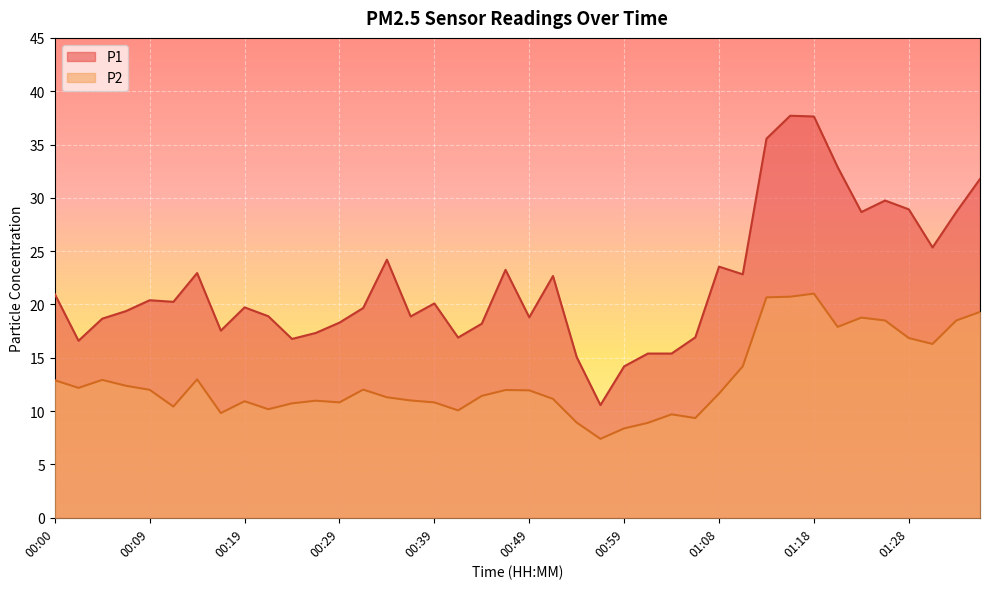

Reading right to left, extract all data points from this chart.

P1: 31.8	28.7	25.4	28.9	29.8	28.7	32.9	37.6	37.7	35.5	22.8	23.6	16.9	15.4	15.4	14.2	10.6	15.1	22.7	18.8	23.2	18.2	16.9	20.1	18.9	24.2	19.7	18.3	17.3	16.8	18.9	19.7	17.6	22.9	20.2	20.4	19.4	18.7	16.6	21.0
P2: 19.3	18.5	16.3	16.9	18.5	18.8	17.9	21.0	20.7	20.7	14.2	11.7	9.3	9.7	8.9	8.4	7.4	8.9	11.2	11.9	12.0	11.4	10.1	10.8	11.0	11.3	12.0	10.8	11.0	10.7	10.2	10.9	9.8	13.0	10.4	12.0	12.4	12.9	12.2	12.9